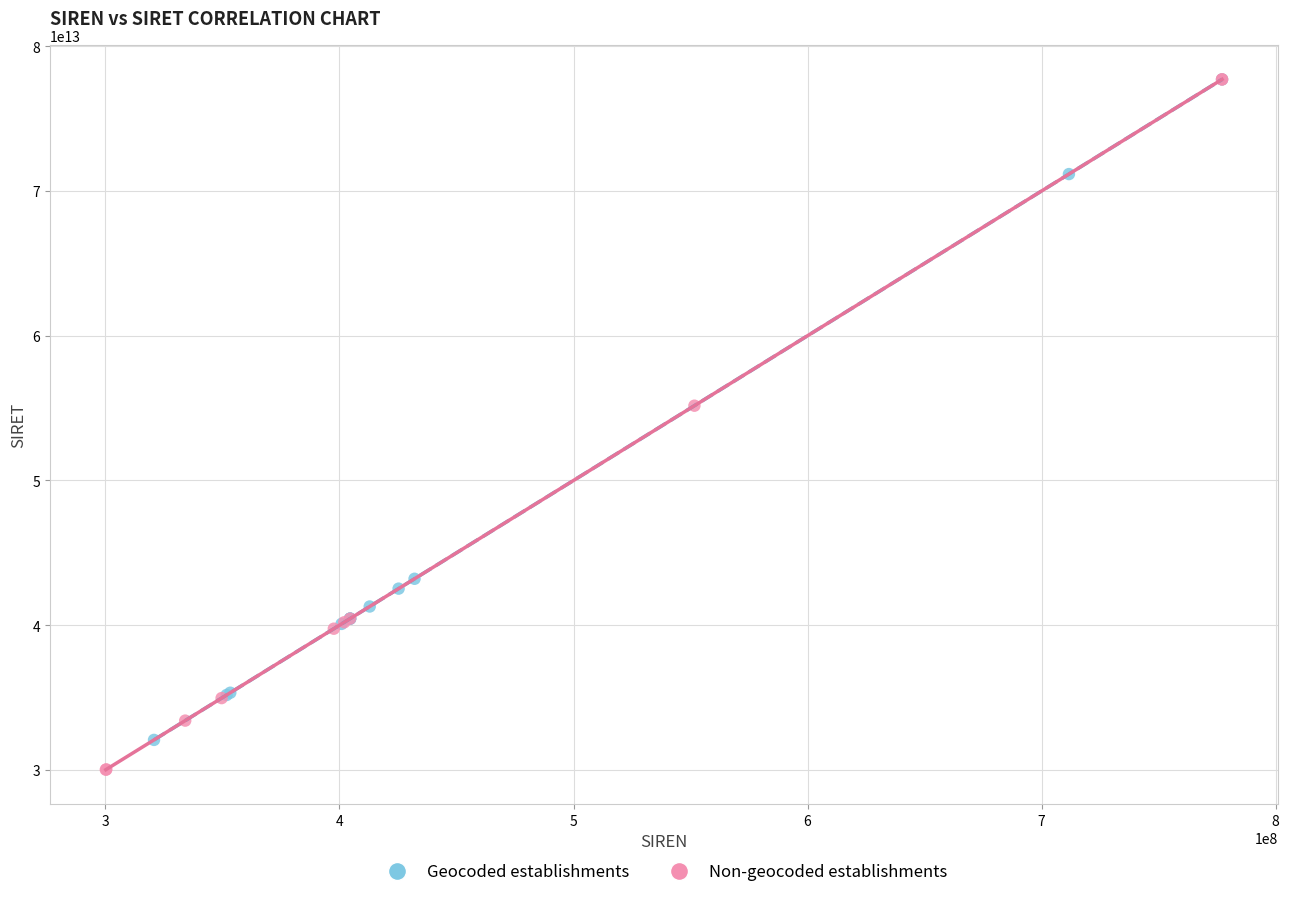

What are all the series names shown in the legend?

Geocoded establishments, Non-geocoded establishments